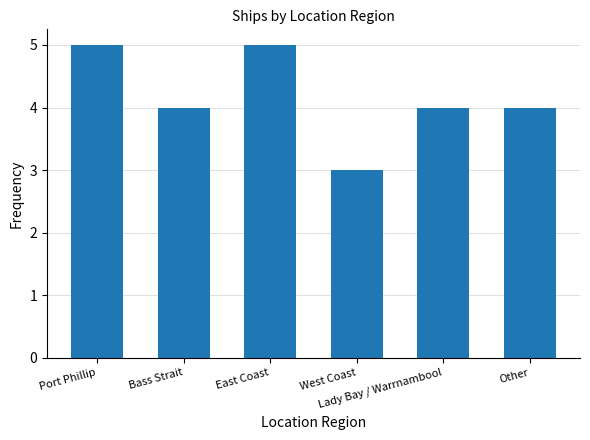

What is the label of the 1st bar from the right?

Other